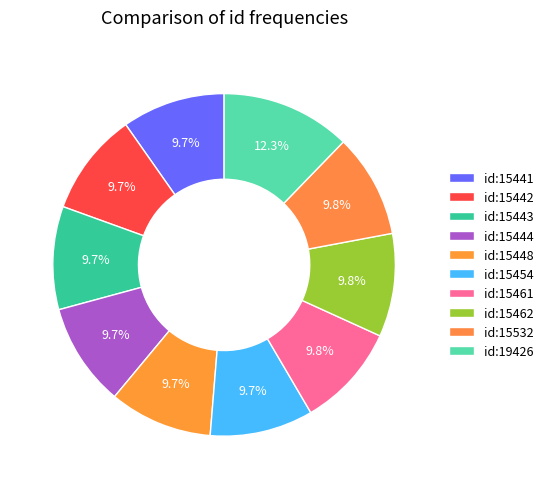

Does any single category account for the majority?

No